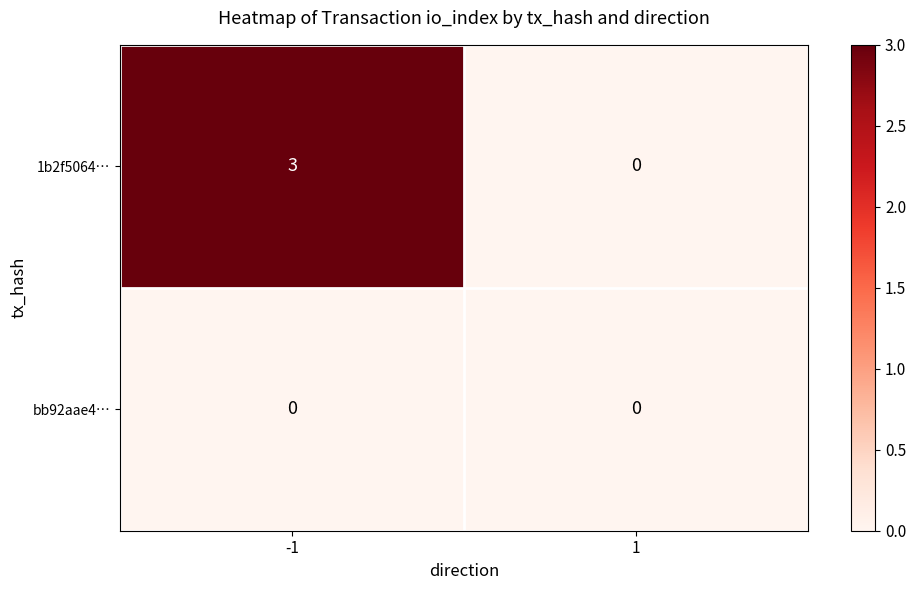

List the series in order of their peak value, lowest first.

bb92aae4…, 1b2f5064…